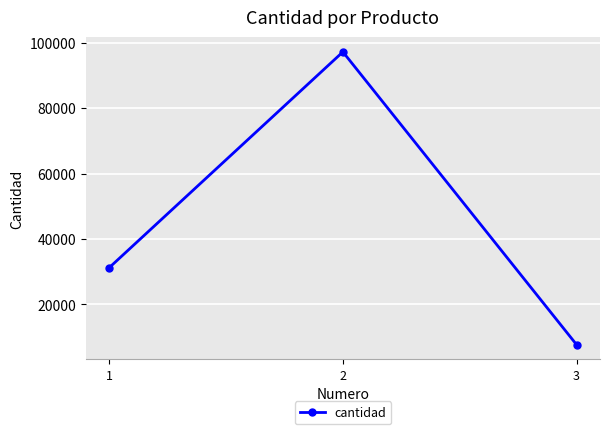

What is the difference between the values at 3 and 1?

23535